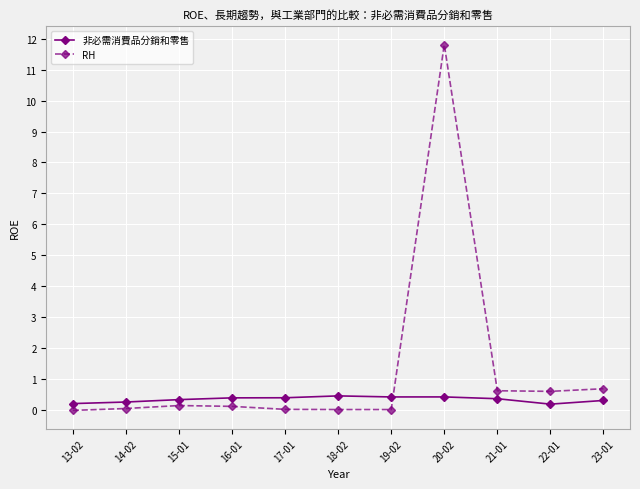

What is the difference between the second highest and second lowest values in the RH series?

0.7